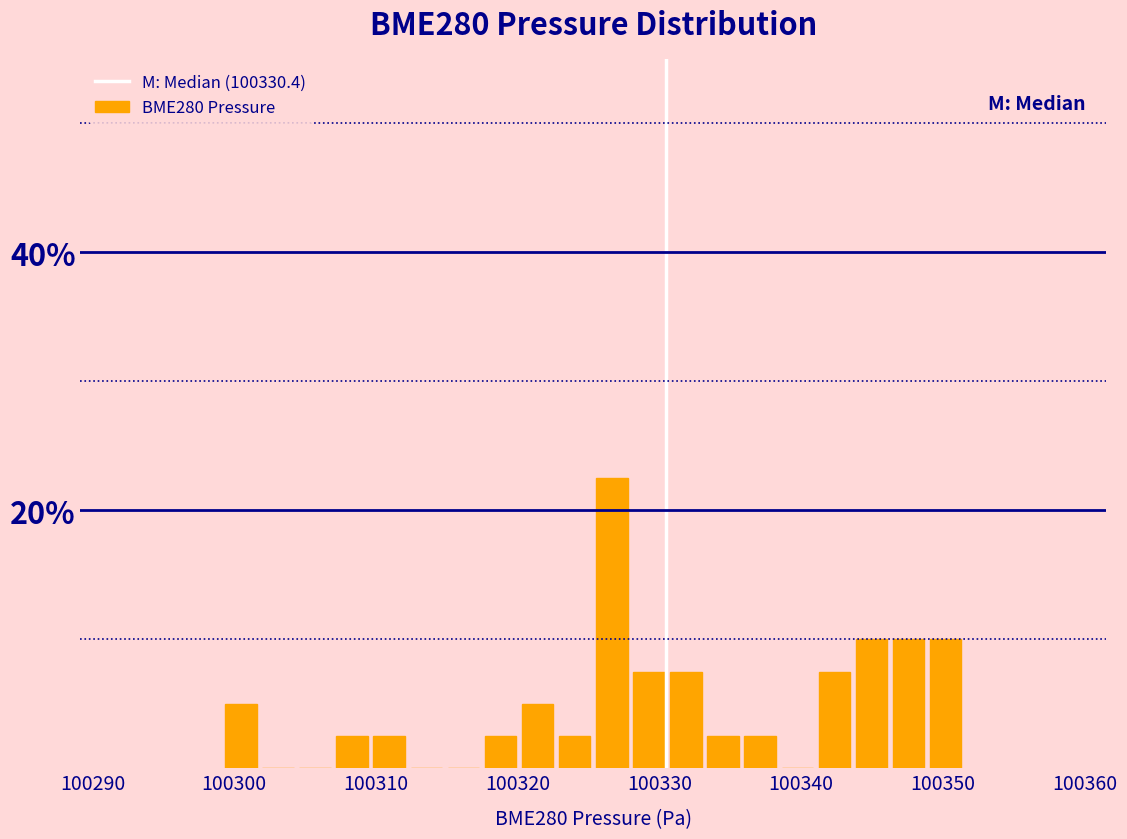

Around what value on the x-axis is the tallest bar? Give the approximate position of its centre, as read against the axis.

100327